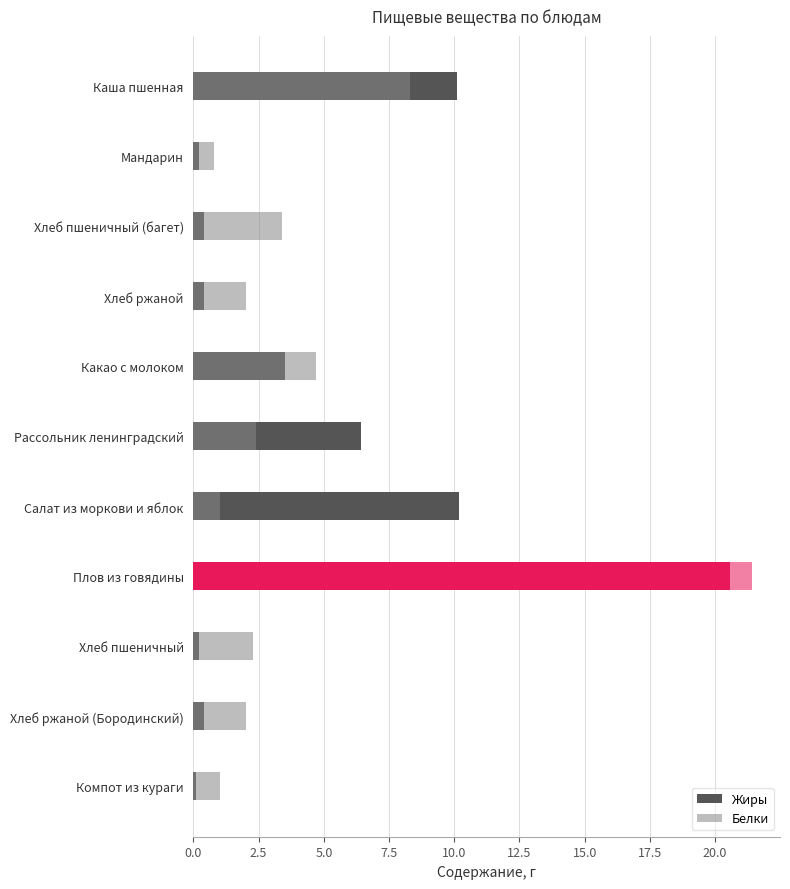

How many categories are shown in the chart?

11